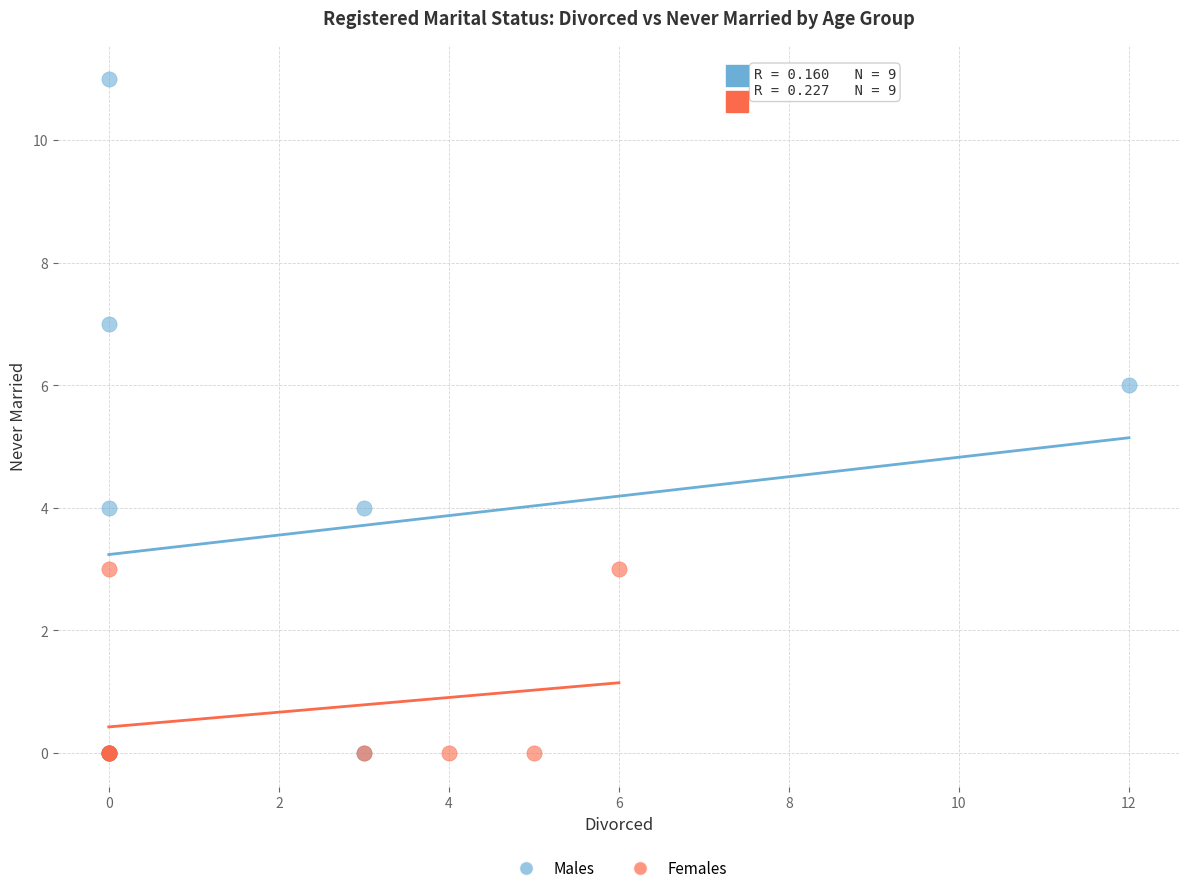

Which series contains the highest Y value?

Males